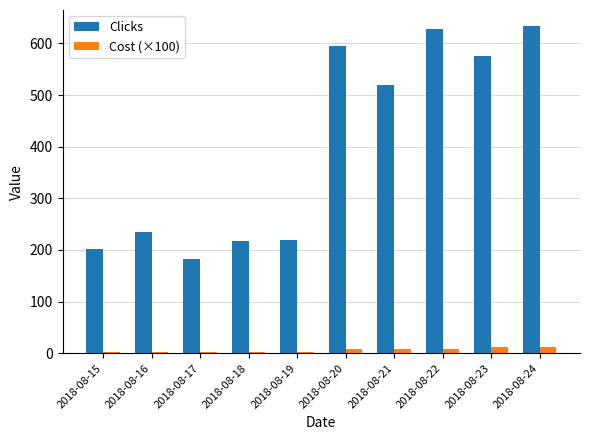

How many data points does each series have?

10